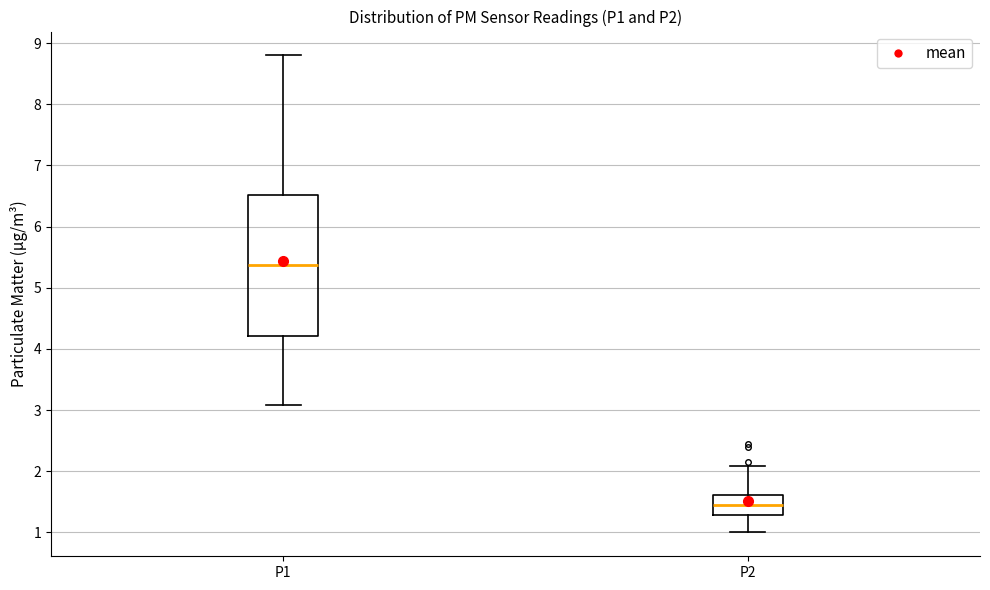

Reading left to right, transcribe this box plot: for each box, give where its median line is, the range the box spans, and where its two whiskers end, as read against the y-axis. The values are not printed on the chart, so give them approximately, as read against the axis.

P1: median 5.4, box 4.2 to 6.5, whiskers 3.1 to 8.8
P2: median 1.5, box 1.3 to 1.6, whiskers 1.0 to 2.1